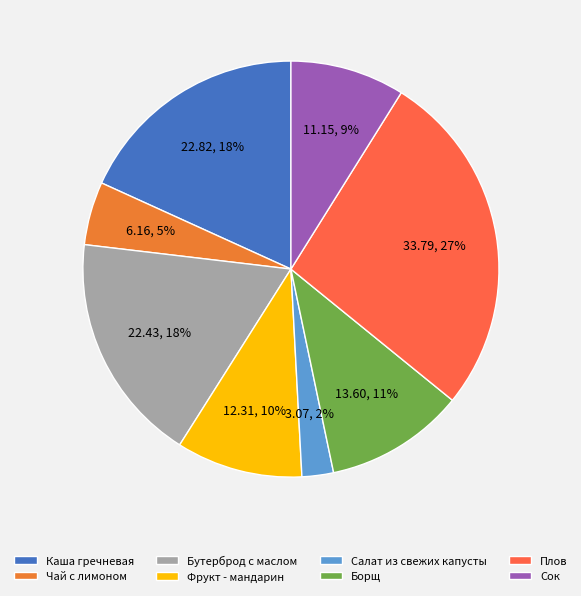

Is there a majority slice in this chart?

No